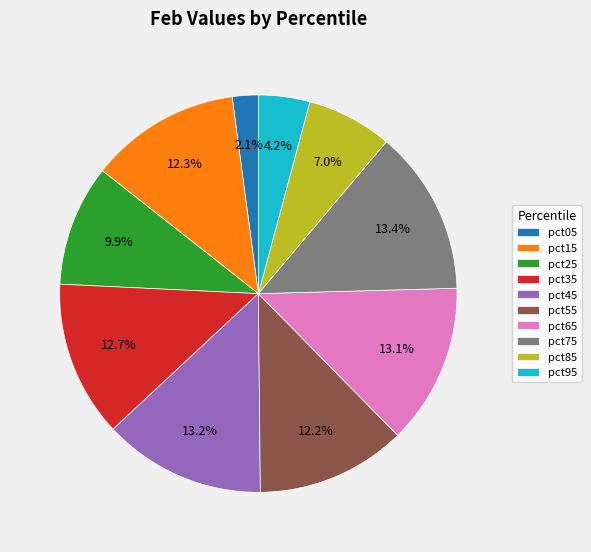

What is the smallest slice in the pie chart?

pct05